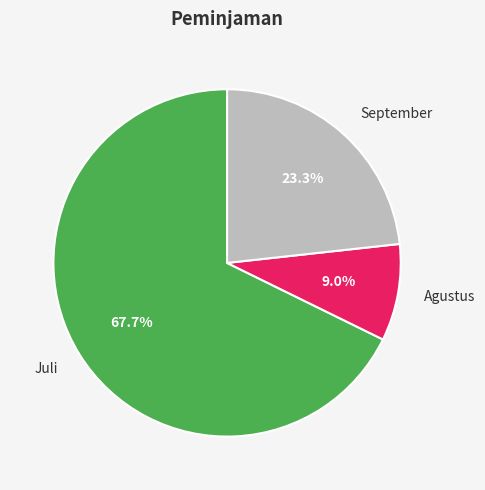

Does Agustus represent more than half of the total?

No